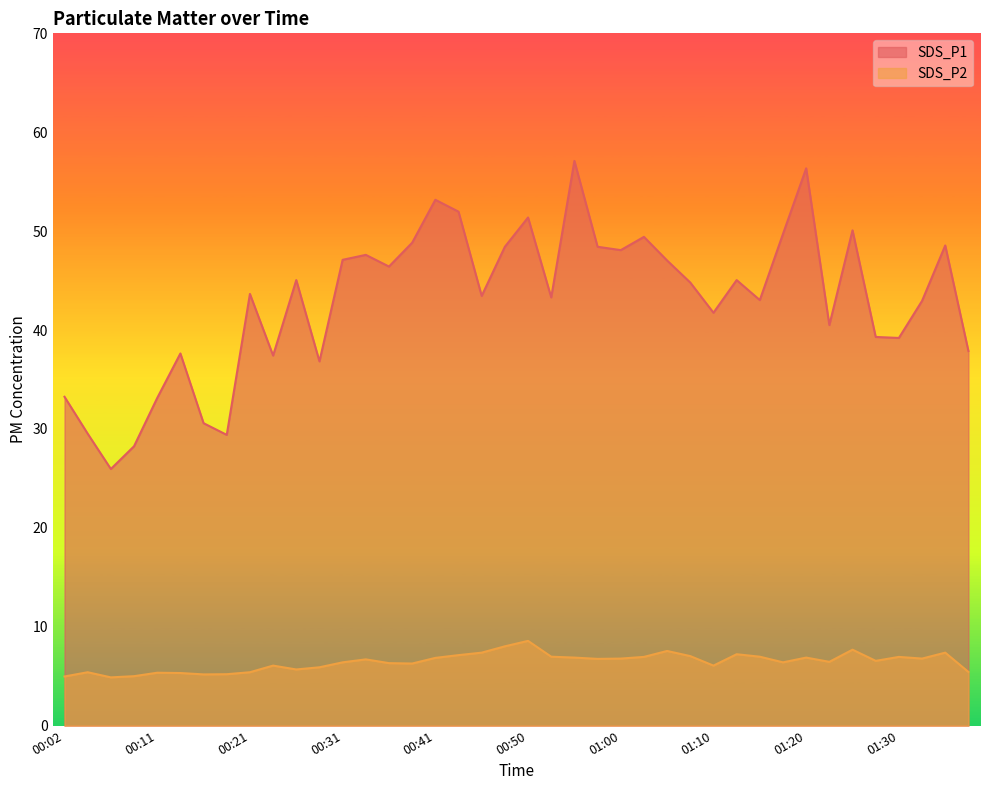

What value does the SDS_P2 series have at 01:32?

6.8